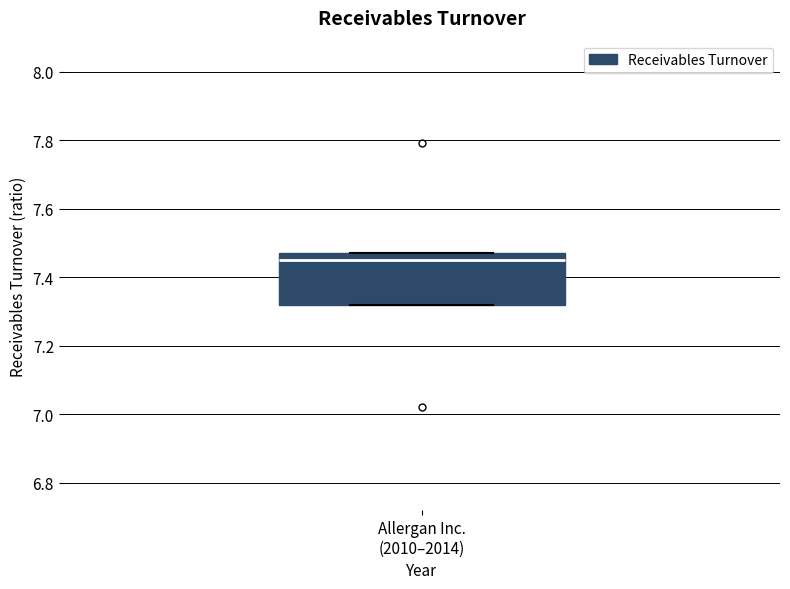

Where is the upper edge of the box for Allergan Inc. (2010–2014) on the y-axis? The values are not printed on the chart, so give them approximately, as read against the axis.

7.48